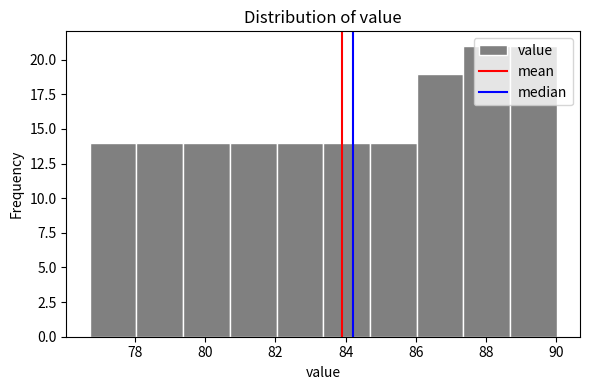

How tall is the bar that spans 79.4 to 80.8 on the x-axis? Neither the bar edges nor the heights are printed on the chart, so give them approximately, as read against the axes.

14